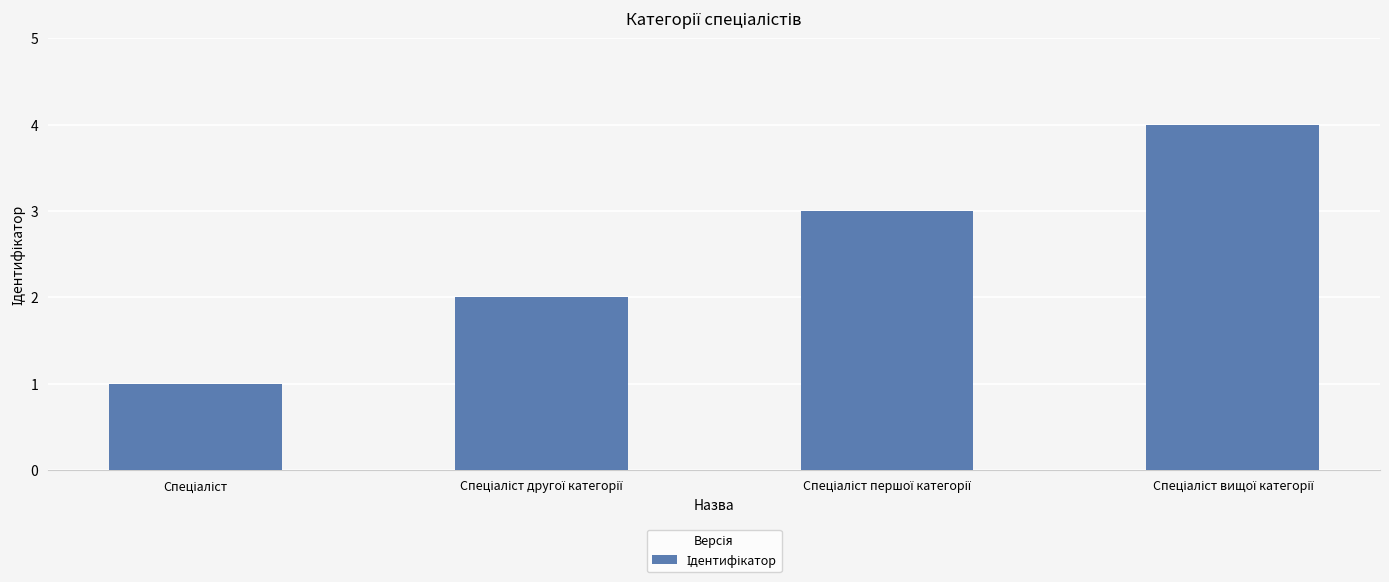

What is the sum of all values?

10